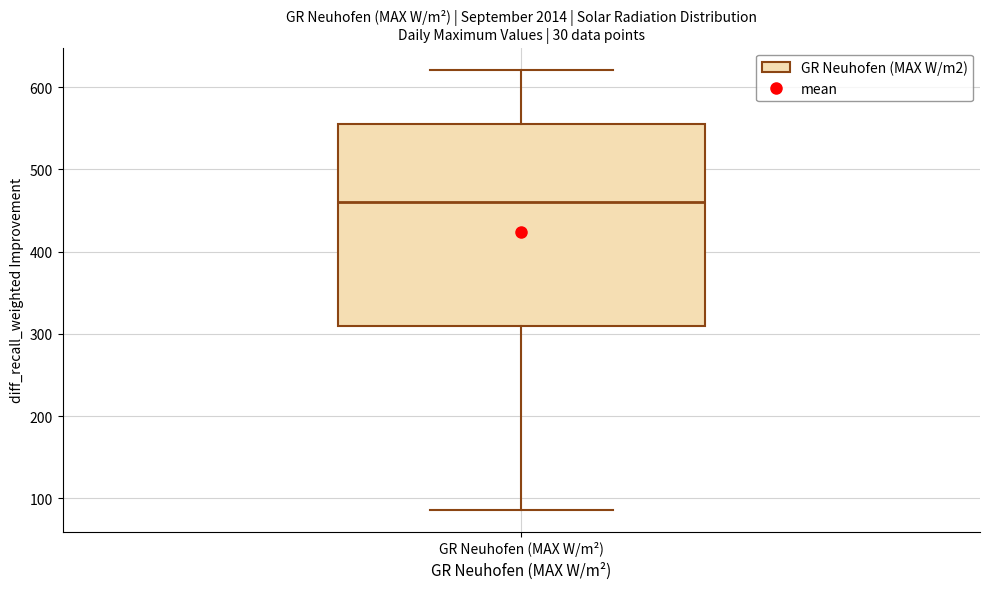

Where does the lower whisker of the box for GR Neuhofen (MAX W/m²) end on the y-axis? The values are not printed on the chart, so give them approximately, as read against the axis.

90